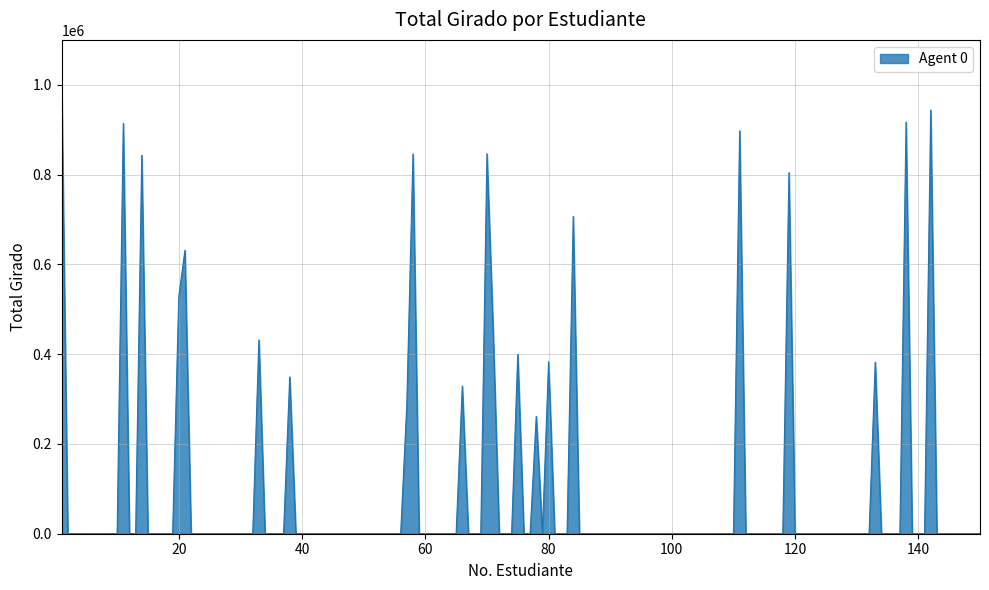

What is the maximum value shown in the chart?

1000000.0